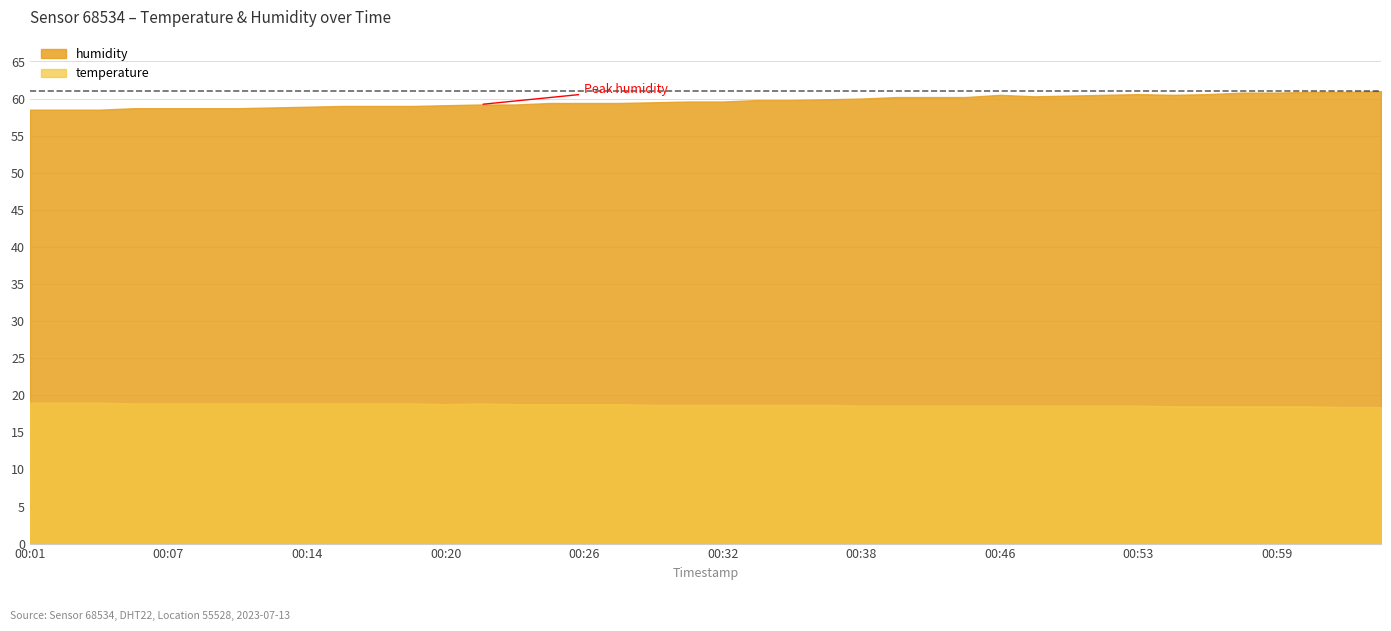

What is the sum of all temperature values?

748.9